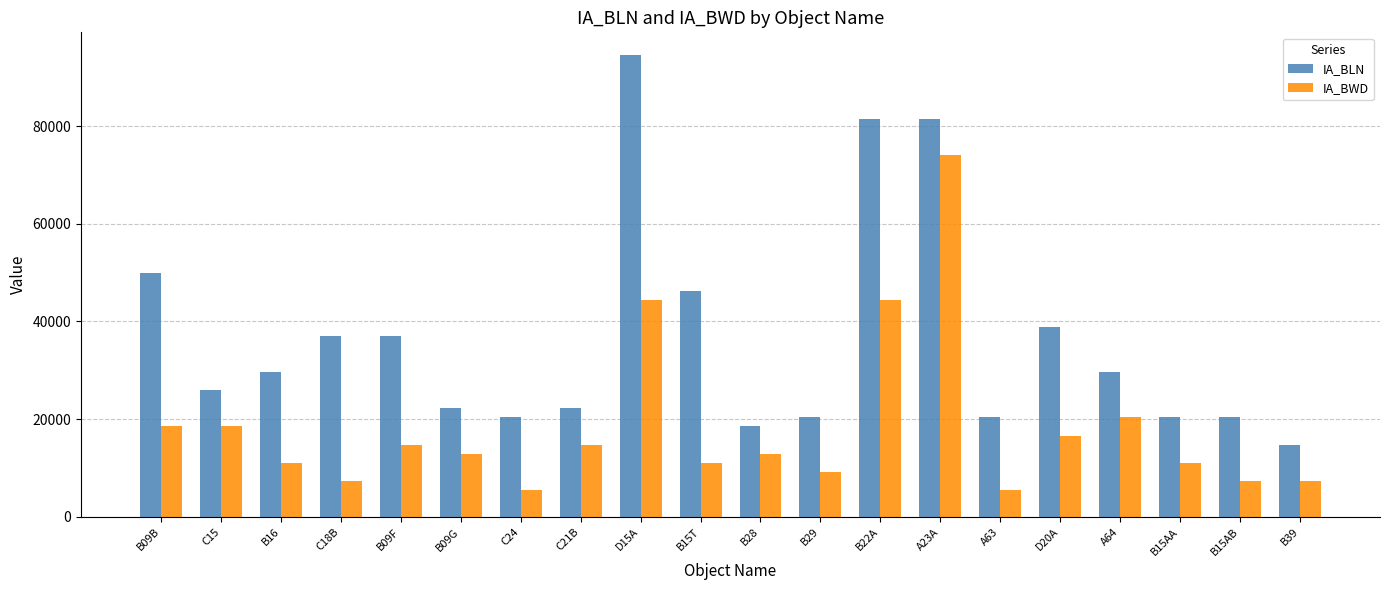

What is the total value across all series at C18B?

44448